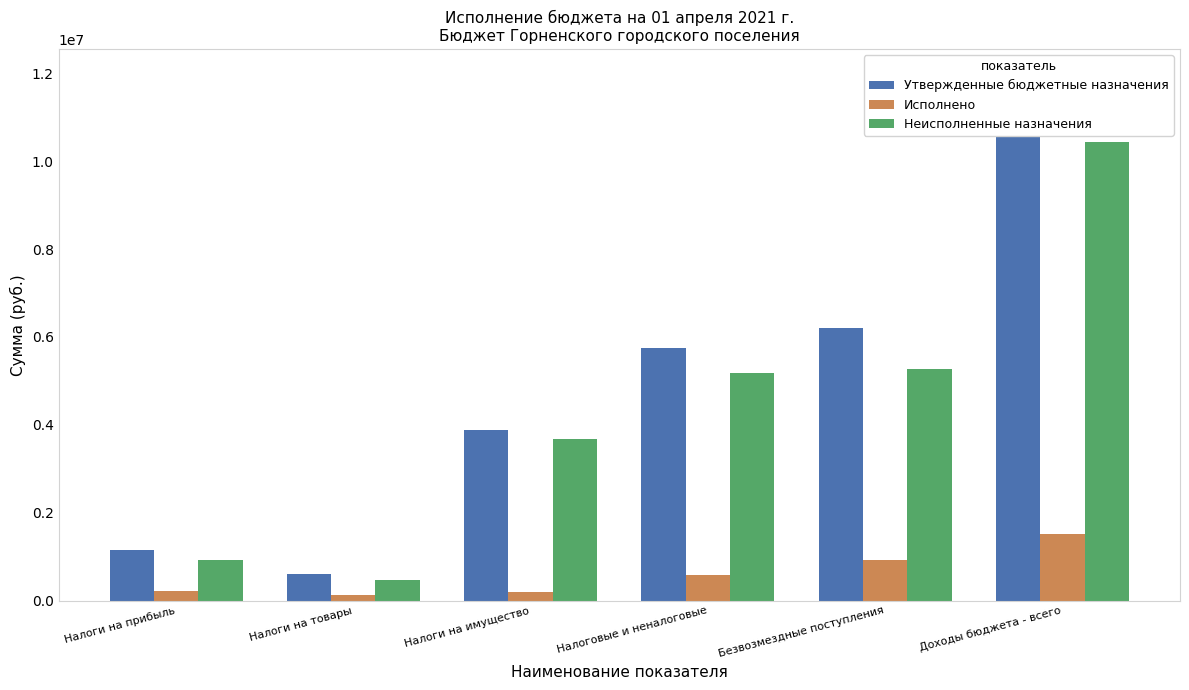

Reading right to left, list all the values displayed in this chart.

Утвержденные бюджетные назначения: Доходы бюджета - всего=11954800.0	Безвозмездные поступления=6199000.0	Налоговые и неналоговые=5755900.0	Налоги на имущество=3872500.0	Налоги на товары=604500.0	Налоги на прибыль=1161000.0
Исполнено: Доходы бюджета - всего=1513239.5	Безвозмездные поступления=932504.5	Налоговые и неналоговые=580735.0	Налоги на имущество=193209.0	Налоги на товары=135539.5	Налоги на прибыль=227374.7
Неисполненные назначения: Доходы бюджета - всего=10441560.5	Безвозмездные поступления=5266495.5	Налоговые и неналоговые=5175165.0	Налоги на имущество=3679291.0	Налоги на товары=468960.5	Налоги на прибыль=933625.3